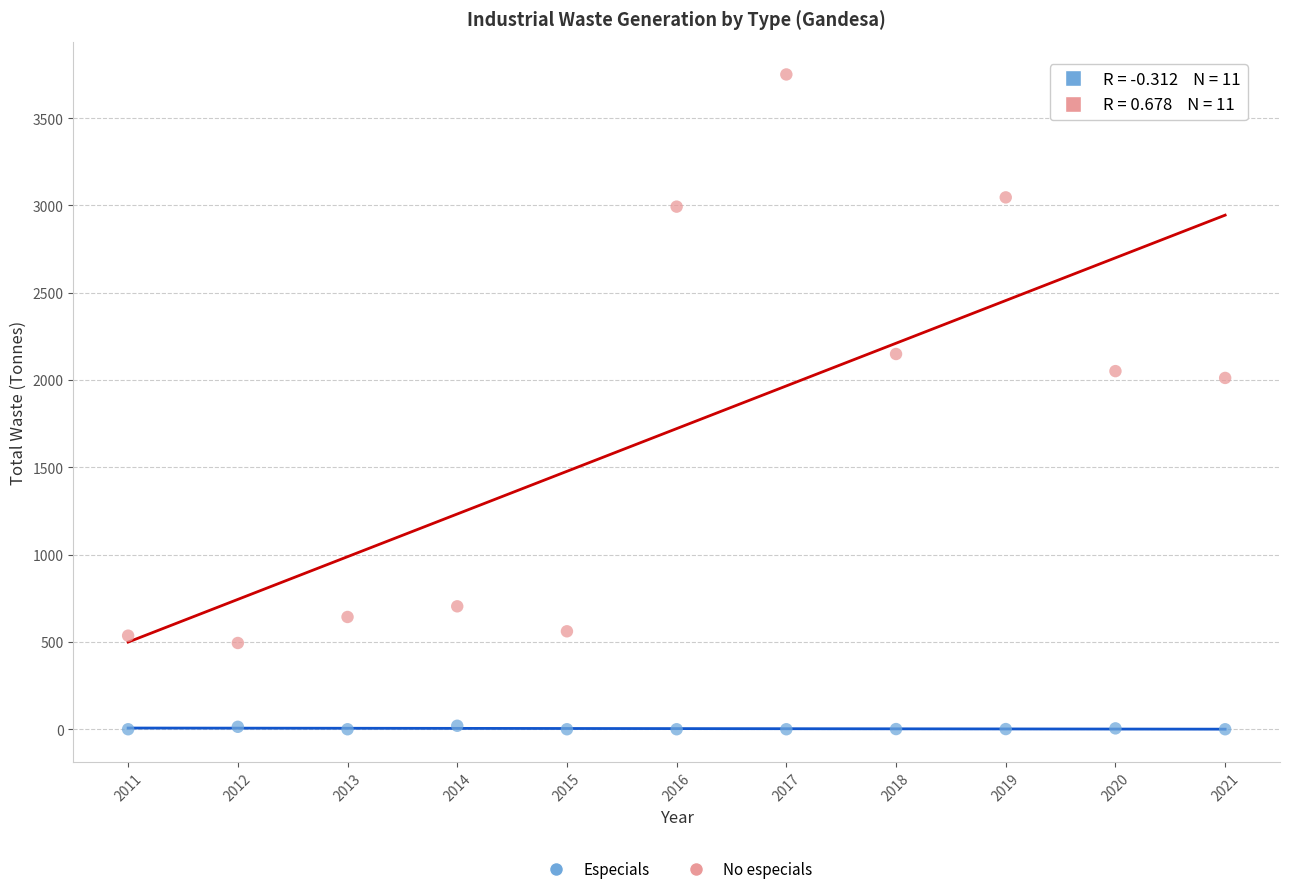

Across all data points, what is the range of Y values (max minus min)?

3750